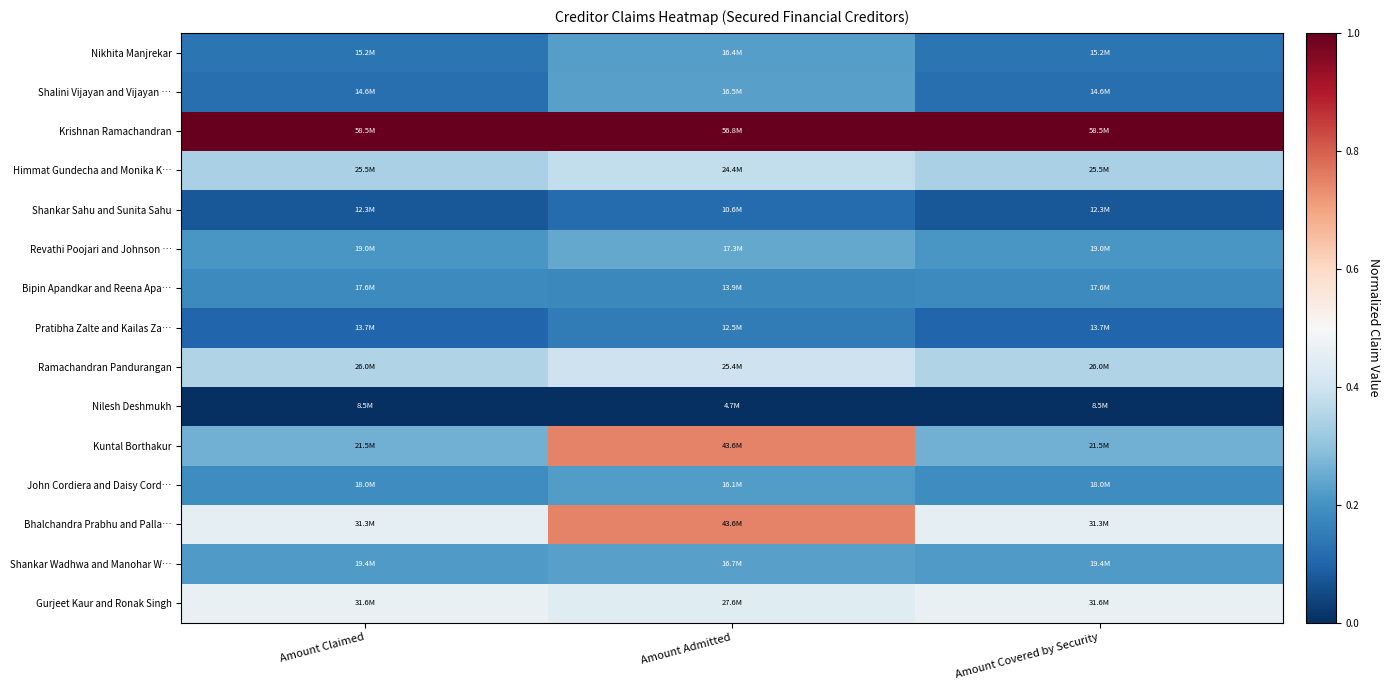

Between Amount Claimed and Amount Admitted, which series saw the biggest shift?

Kuntal Borthakur